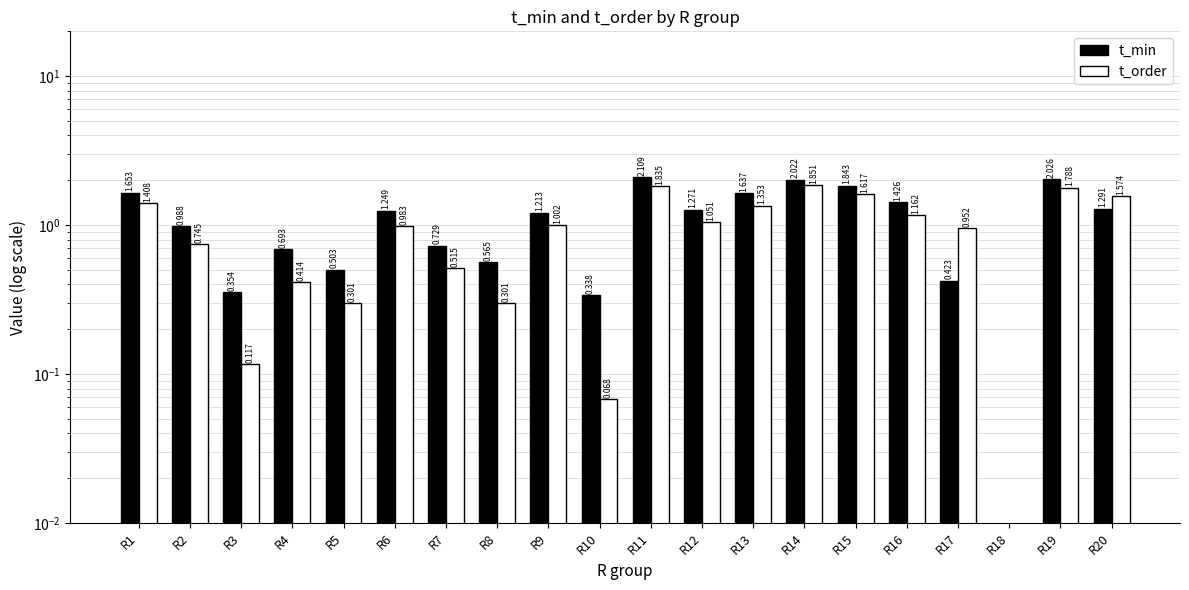

Reading left to right, what are all the values shown in this chart?

t_min: 1.7	1.0	0.4	0.7	0.5	1.2	0.7	0.6	1.2	0.3	2.1	1.3	1.6	2.0	1.8	1.4	0.4	0.0	2.0	1.3
t_order: 1.4	0.7	0.1	0.4	0.3	1.0	0.5	0.3	1.0	0.1	1.8	1.1	1.4	1.9	1.6	1.2	1.0	0.0	1.8	1.6